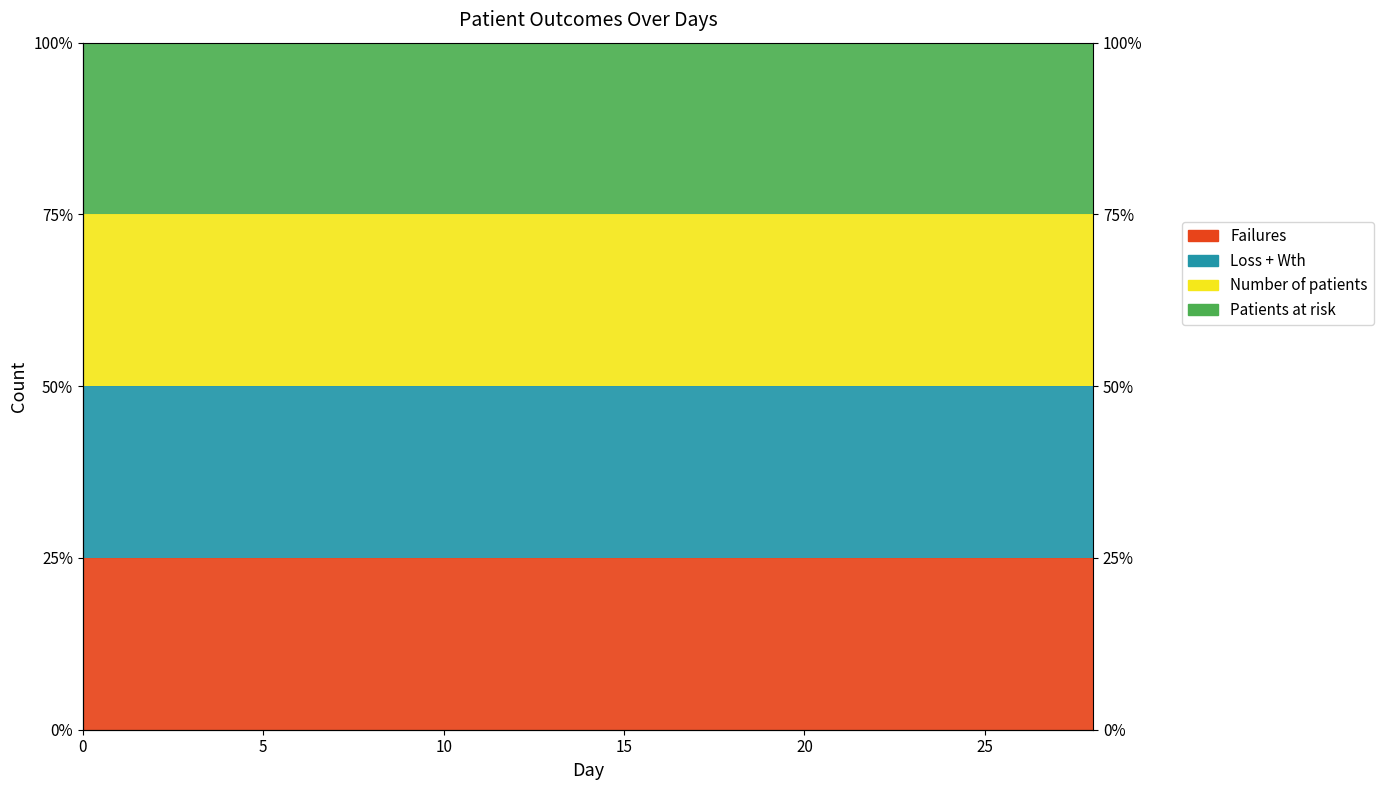

At how many categories does at least one series exceed 0?

29